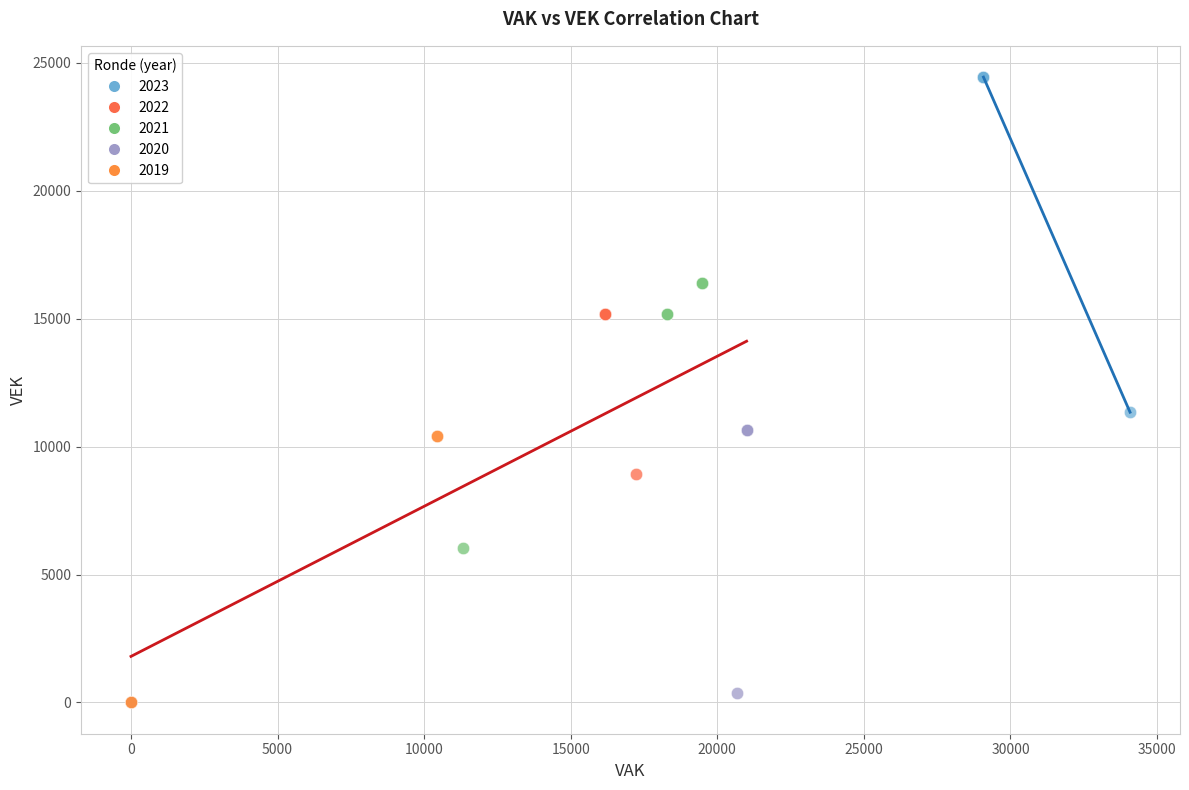

Which series has the widest spread of Y values?

2023